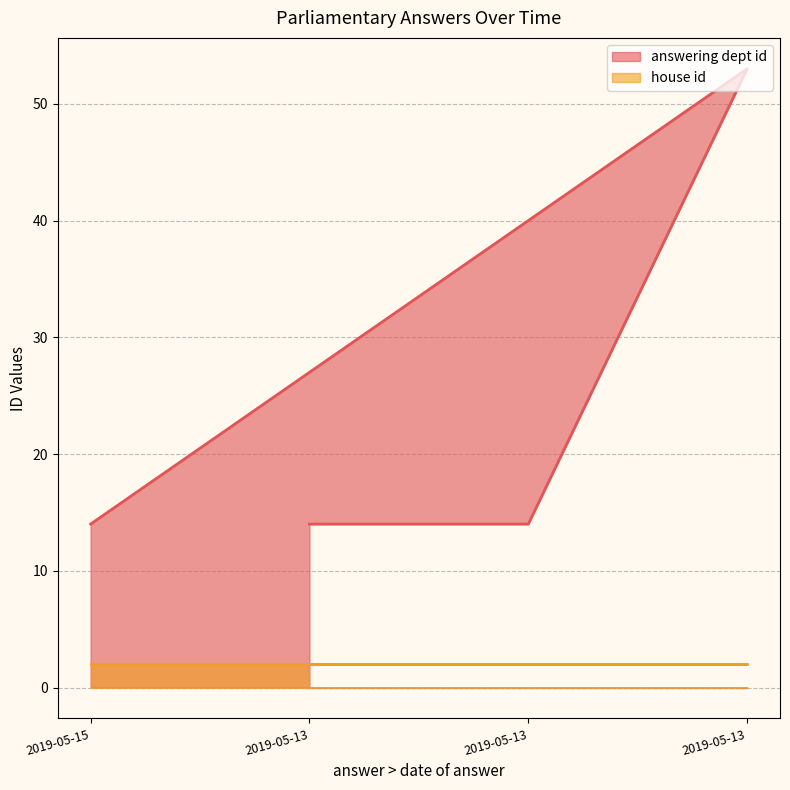

What is the smallest value displayed?

2